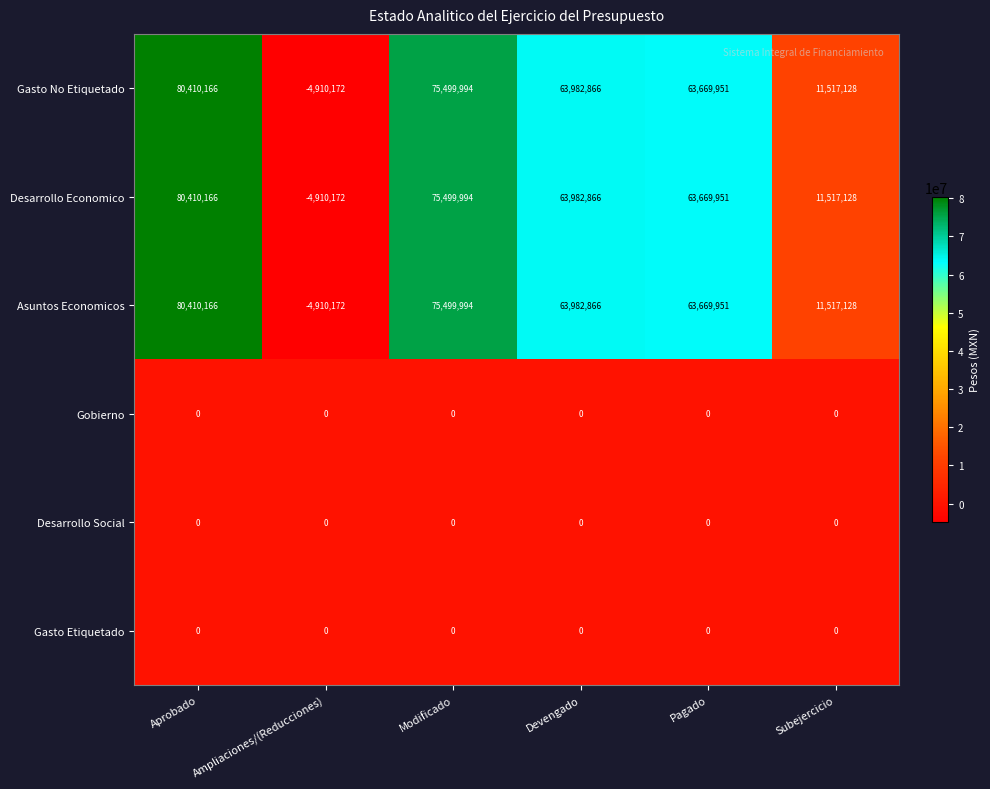

Where is Desarrollo Economico nearest to the value 37749997?

Pagado